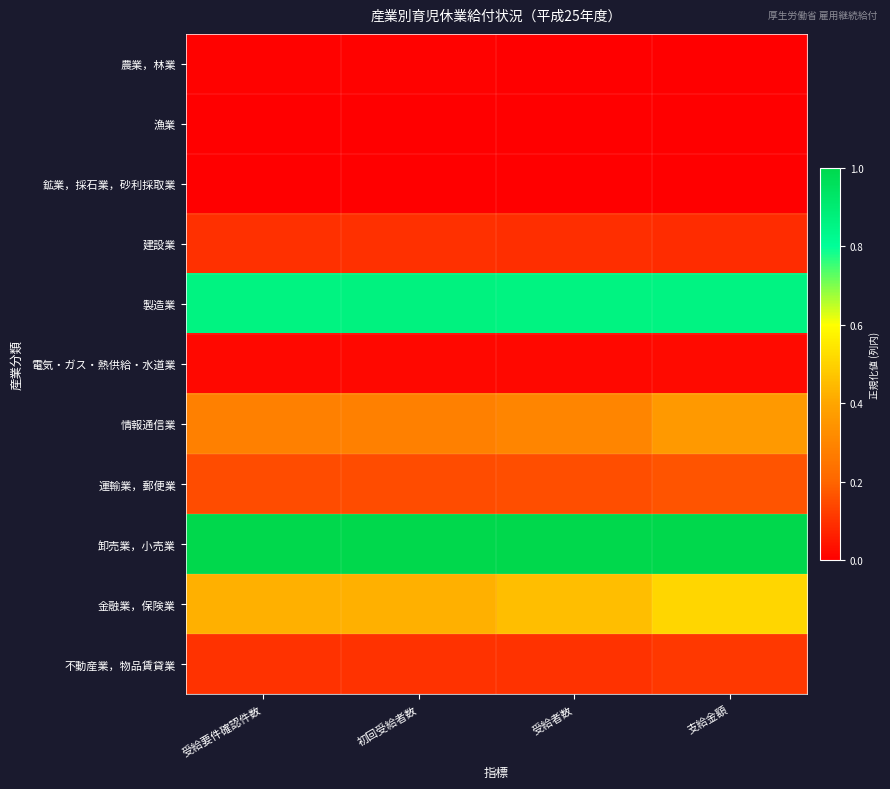

What is the total value across all series at 受給者数?

3.0